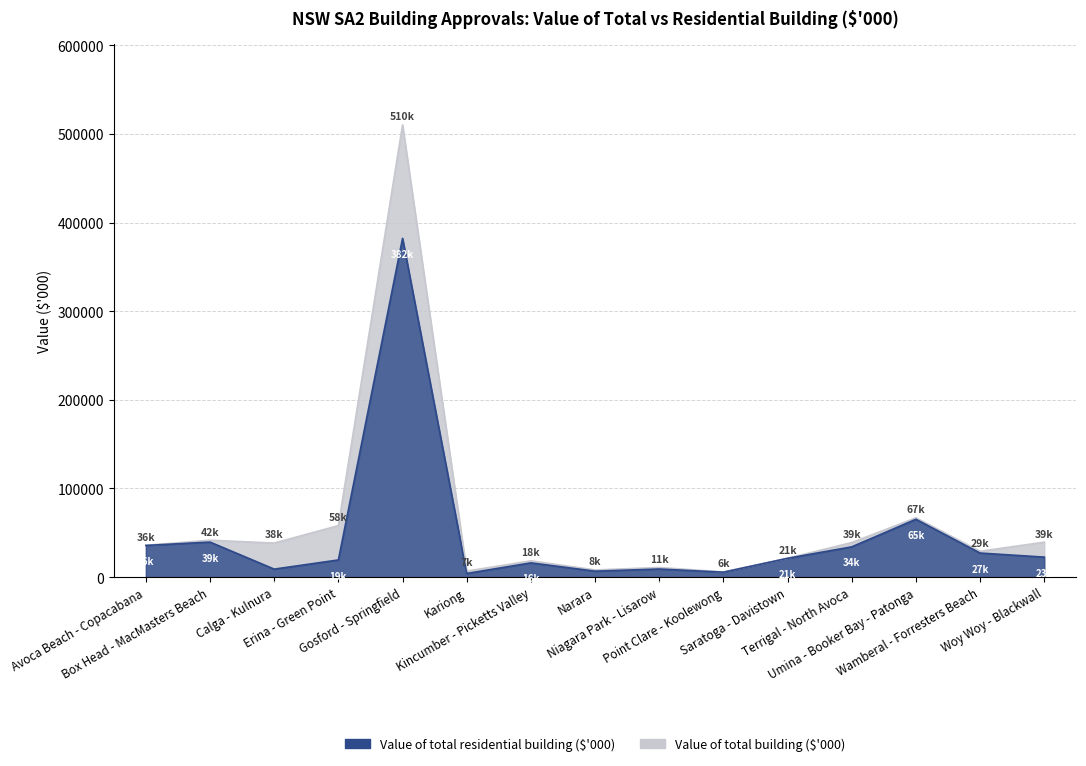

Where is the first local minimum for Value of total building ($'000)?

Calga - Kulnura